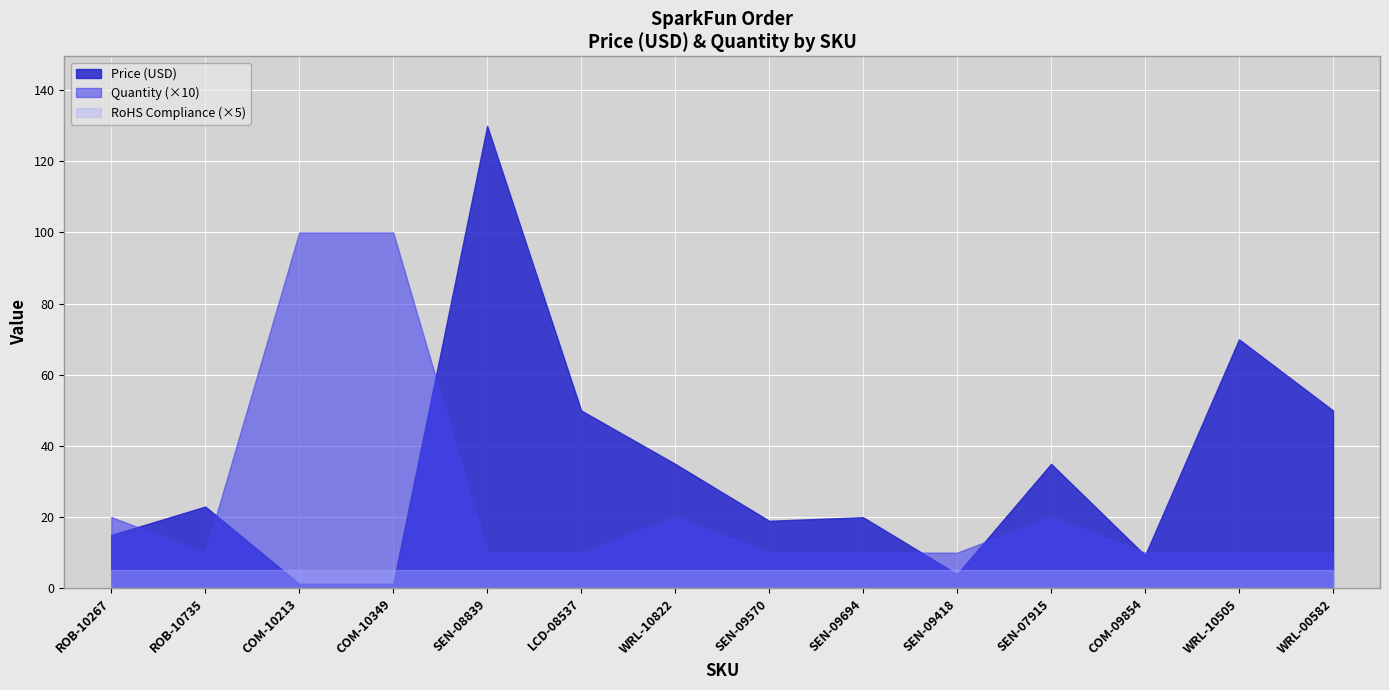

True or false: quantity has more than 2 points higher than both neighbors.

False